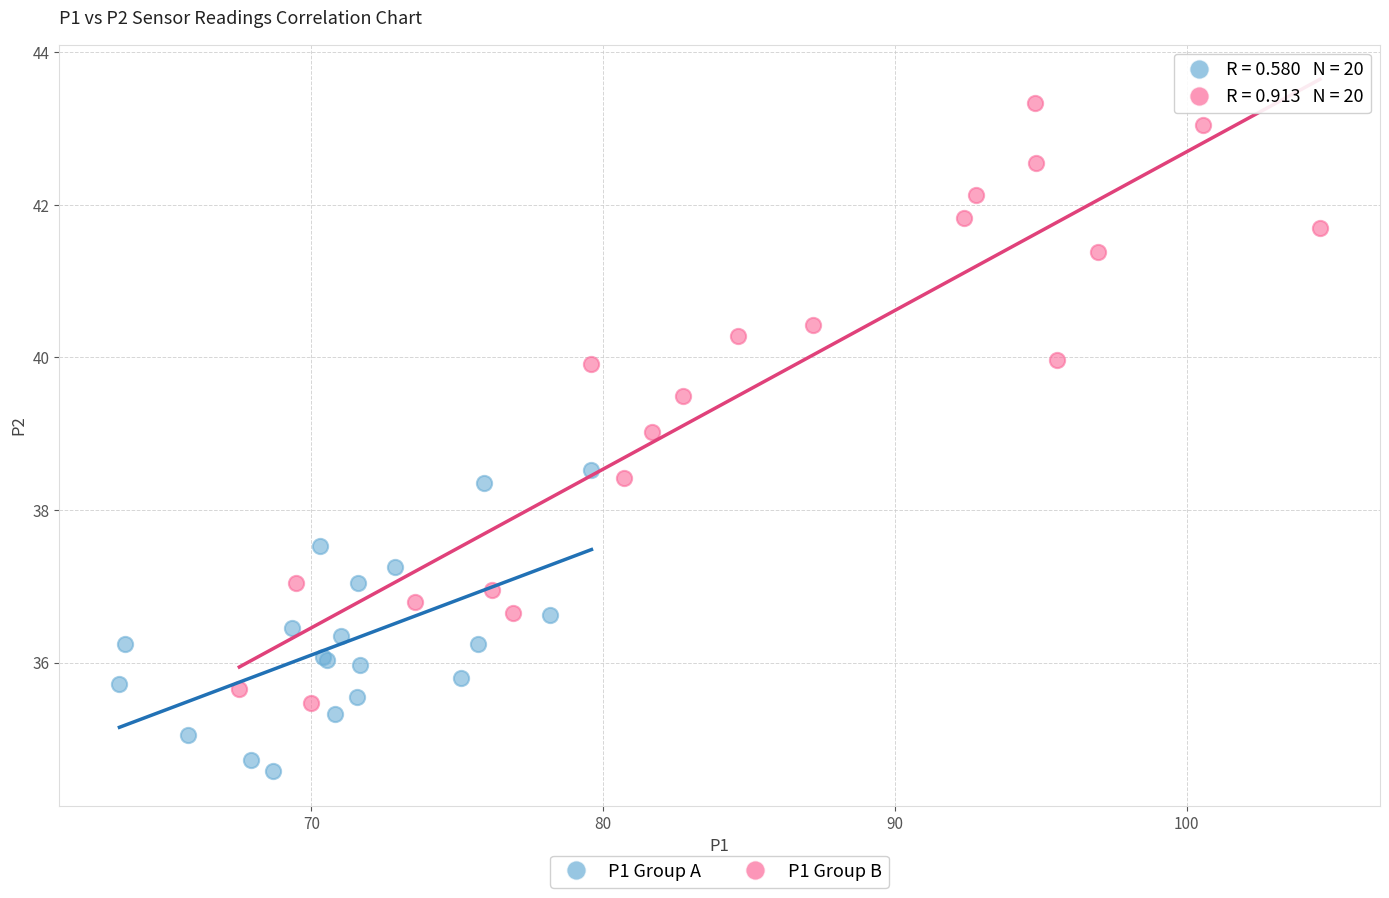

Which series contains the highest Y value?

P1 Group B